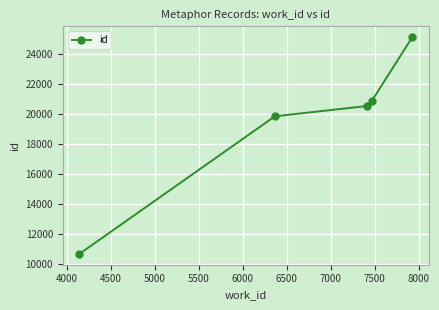

True or false: the data has more than 2 interior local peaks.

False